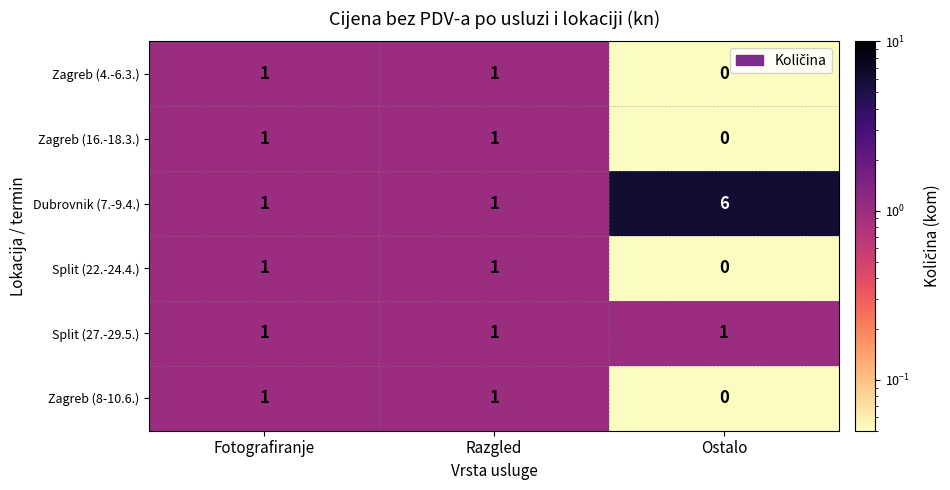

At how many categories does at least one series exceed 0?

3